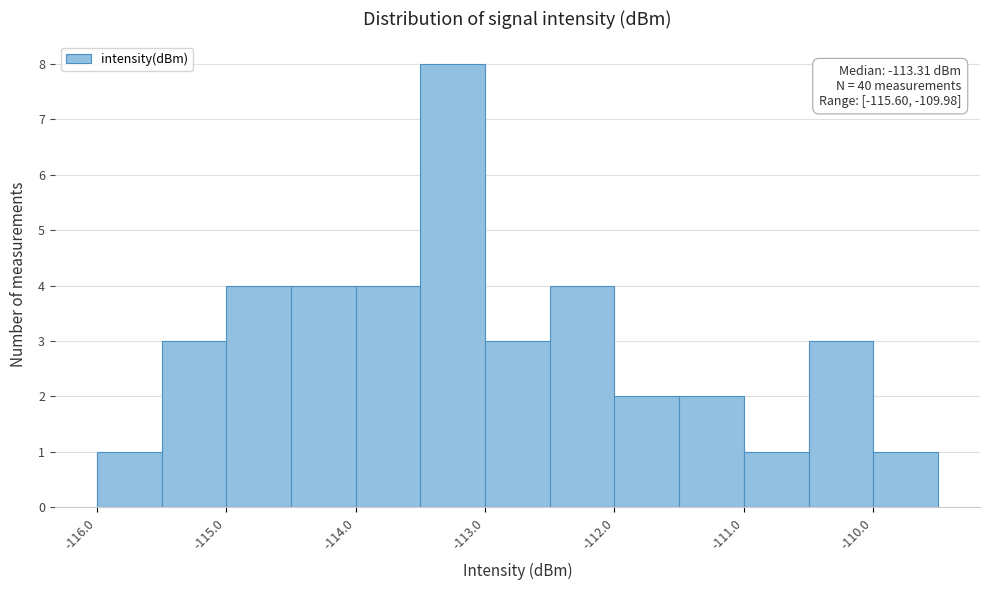

Over which range of the x-axis is the bar tallest?

-113.5 to -113.0